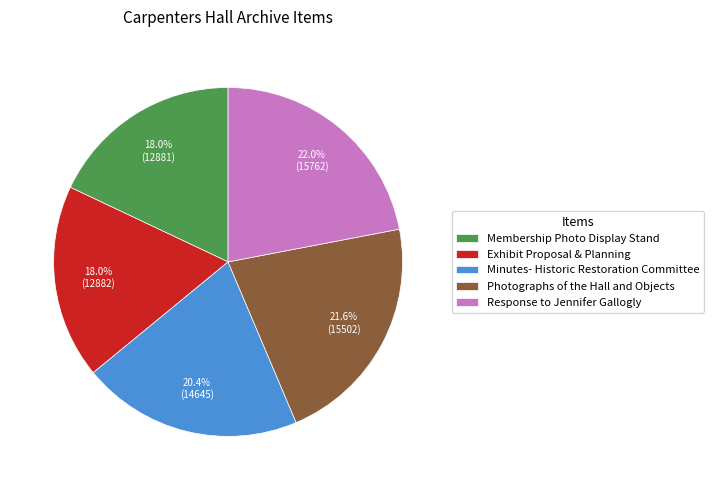

True or false: Exhibit Proposal & Planning accounts for 8% of the total.

False